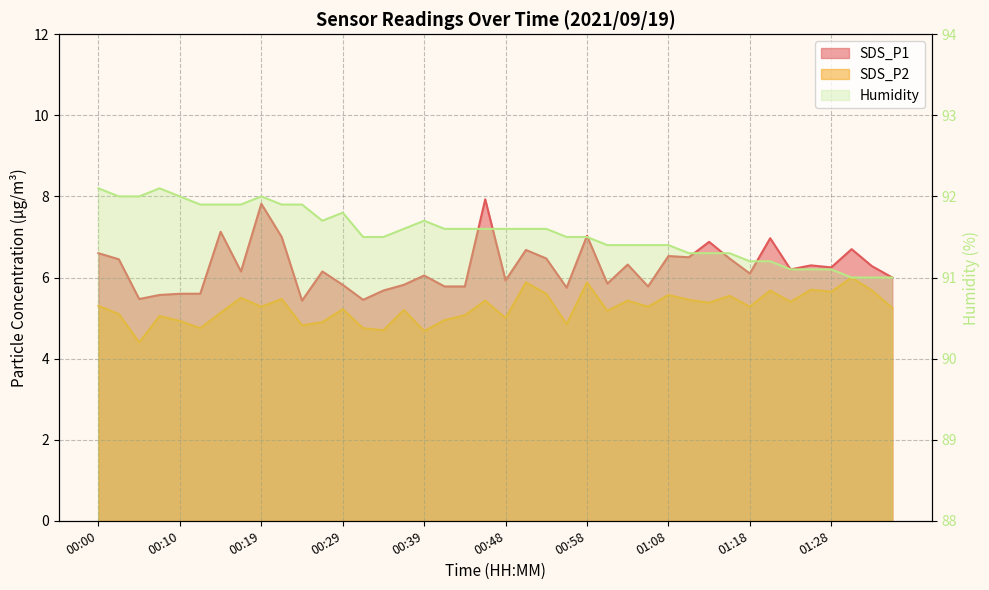

What is the difference between the maximum and minimum values in the SDS_P2 series?

1.6